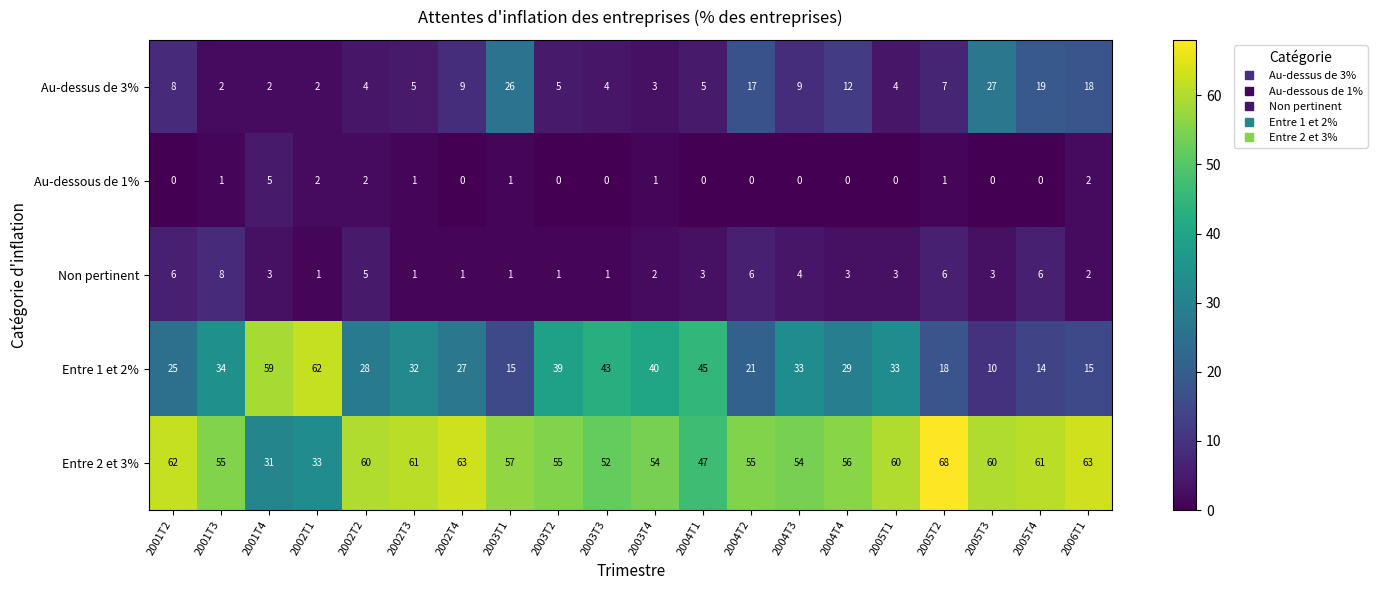

What is the spread (max minus min) of values at 2004T3?

54